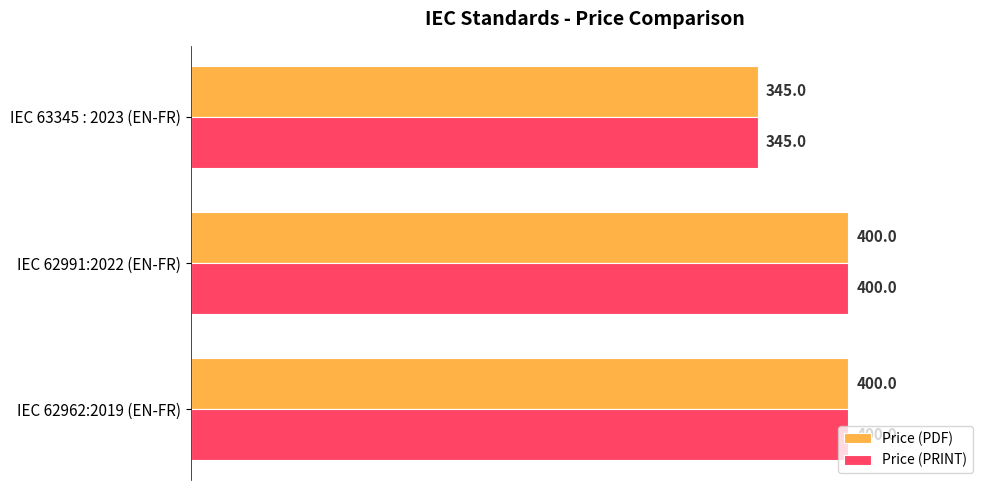

What is the difference between the Price (PRINT) values at IEC 63345 : 2023 (EN-FR) and IEC 62991:2022 (EN-FR)?

55